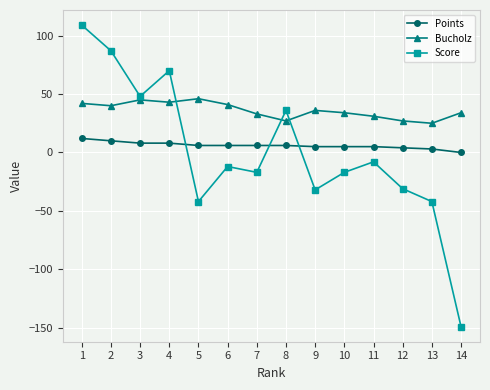

What is the difference between the second highest and minimum values in the Score series?

236